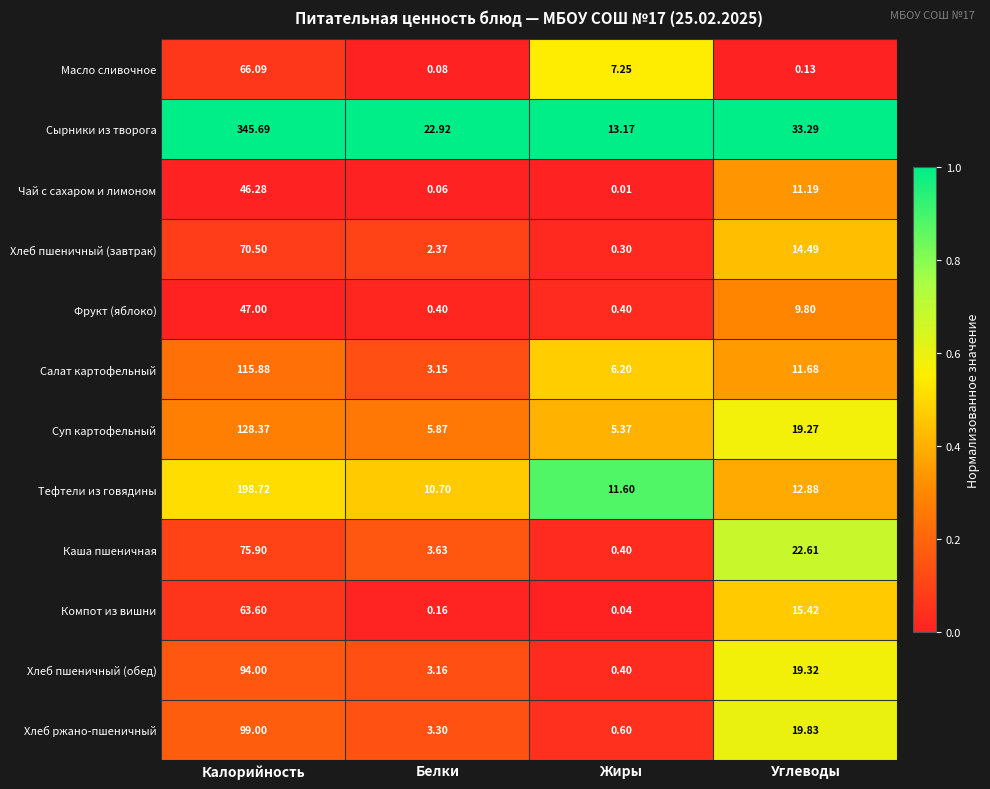

Rank the categories by Тефтели из говядины value from highest to lowest.

Калорийность, Углеводы, Жиры, Белки